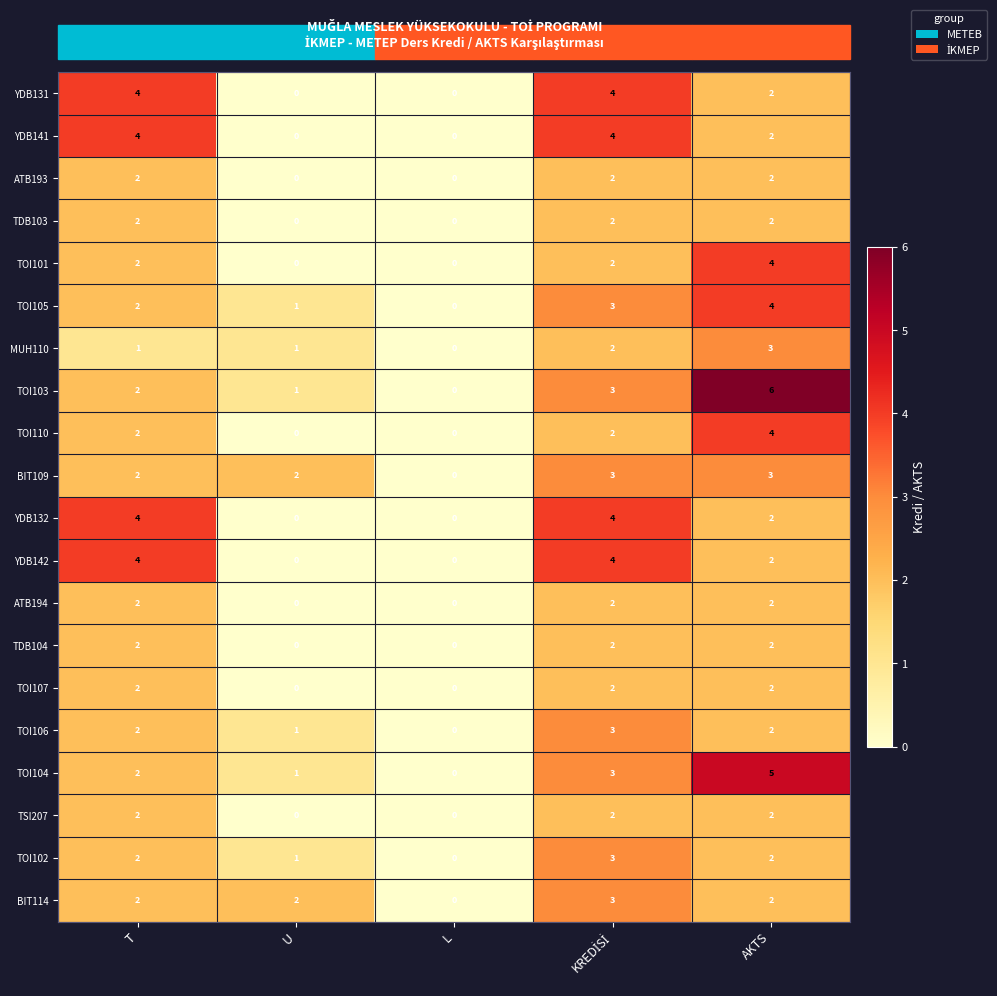

What is the spread (max minus min) of values at U?

2